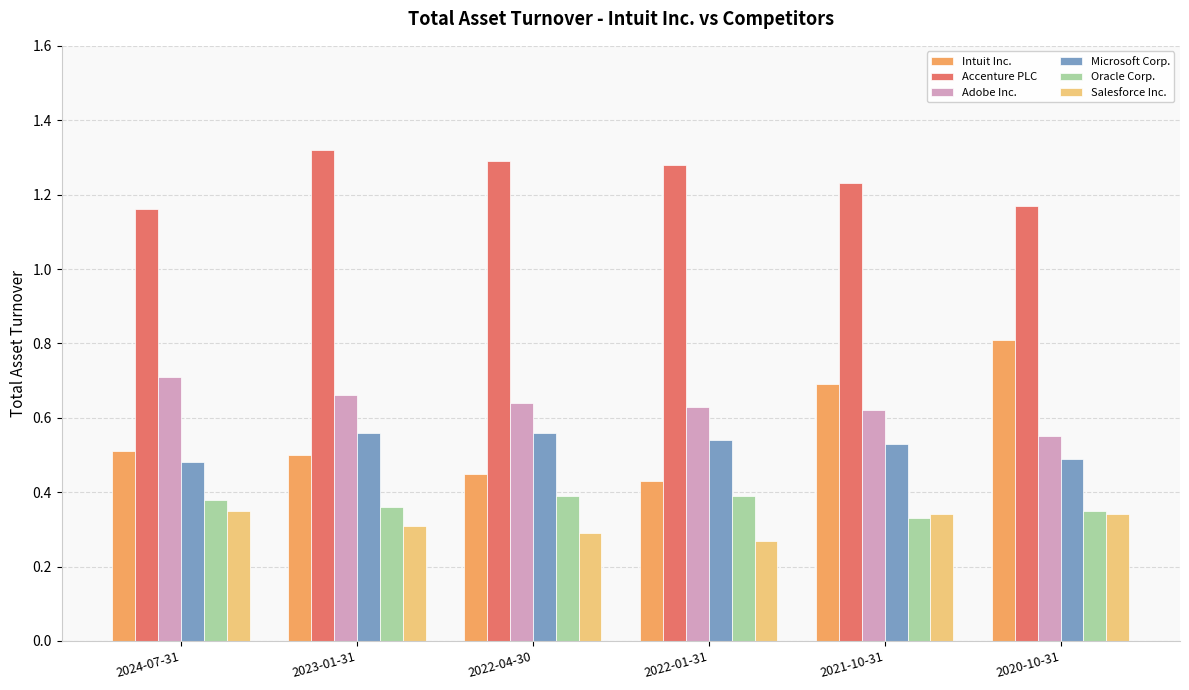

What is the difference between the highest and lowest values at 2023-01-31?

1.0